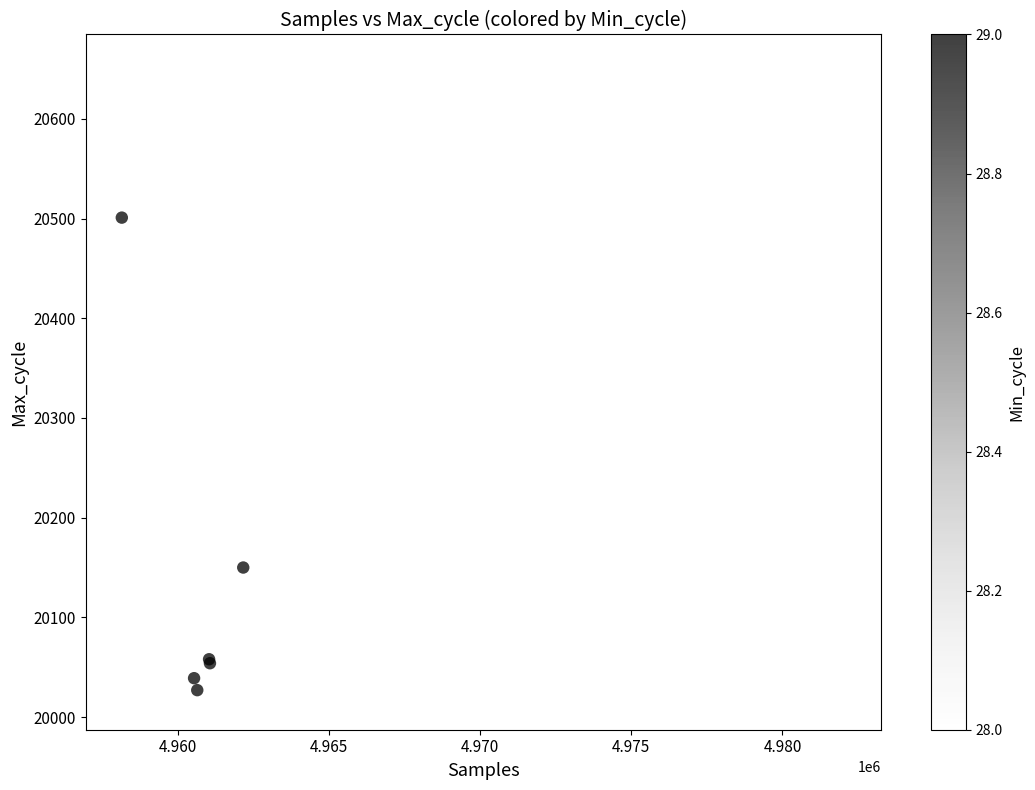

What Y value in the scatter plot is closest to 20336?

20400